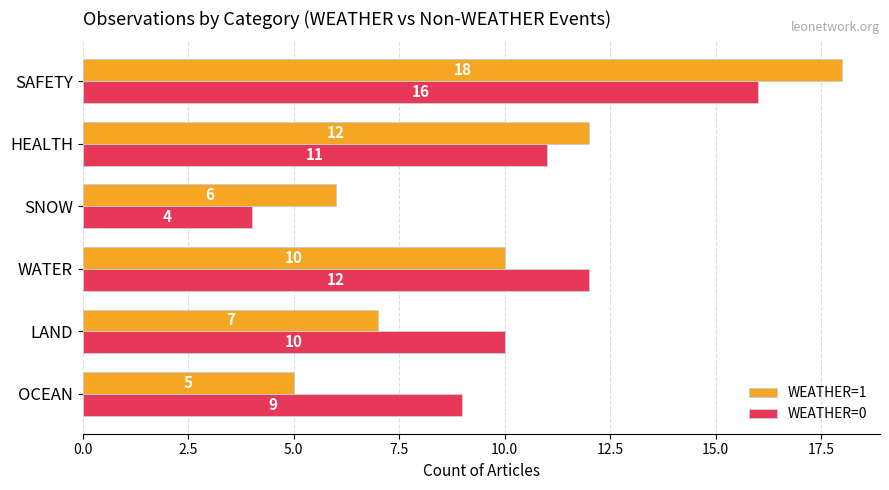

How many values in the WEATHER=0 series are below 11?

3